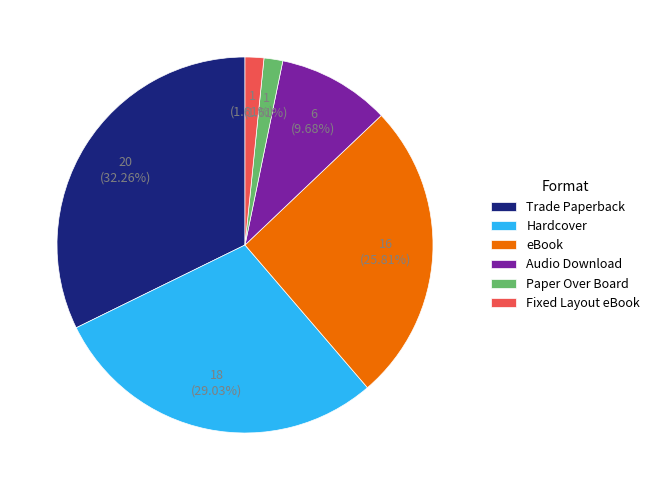

Do Audio Download and Trade Paperback together represent more than half of the pie?

No